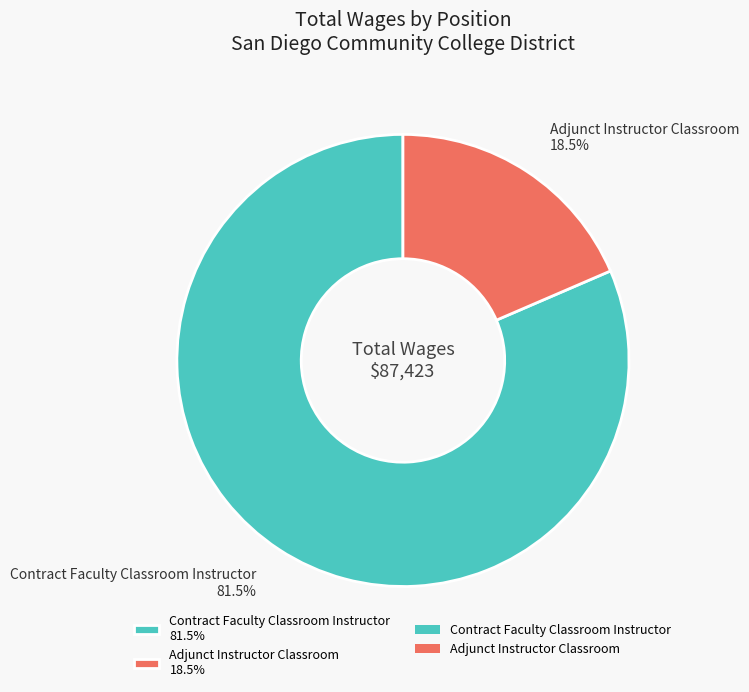

How many segments does this pie chart have?

2